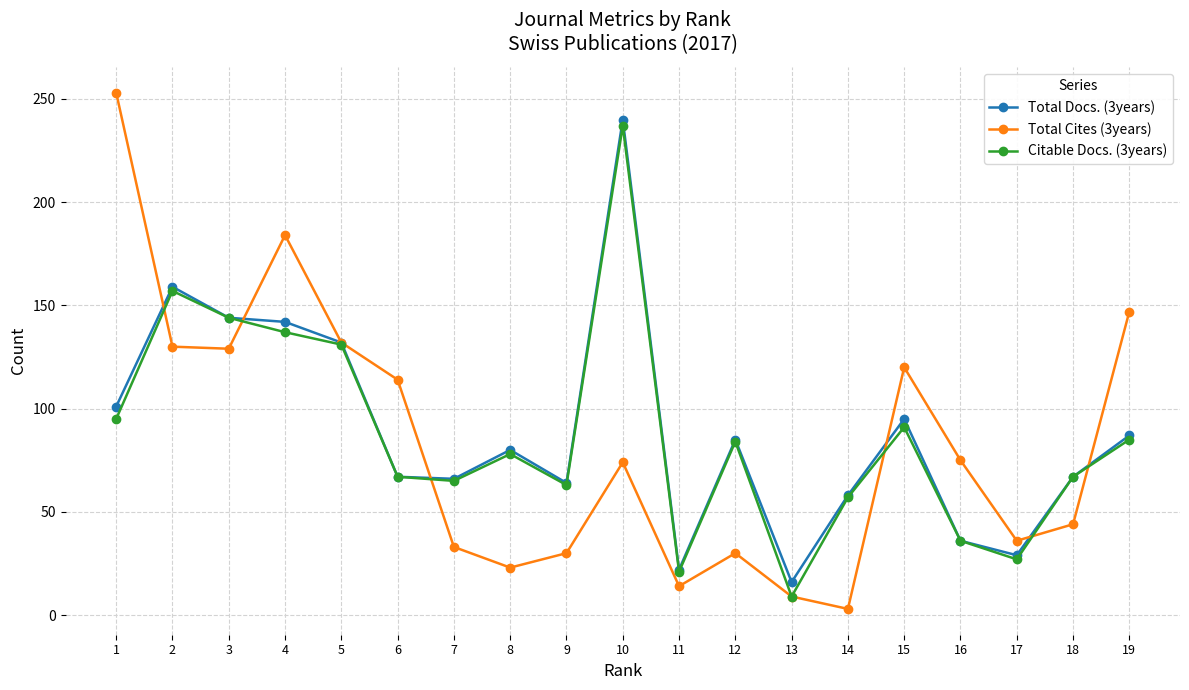

Which category has the highest value in the Total Cites (3years) series?

1